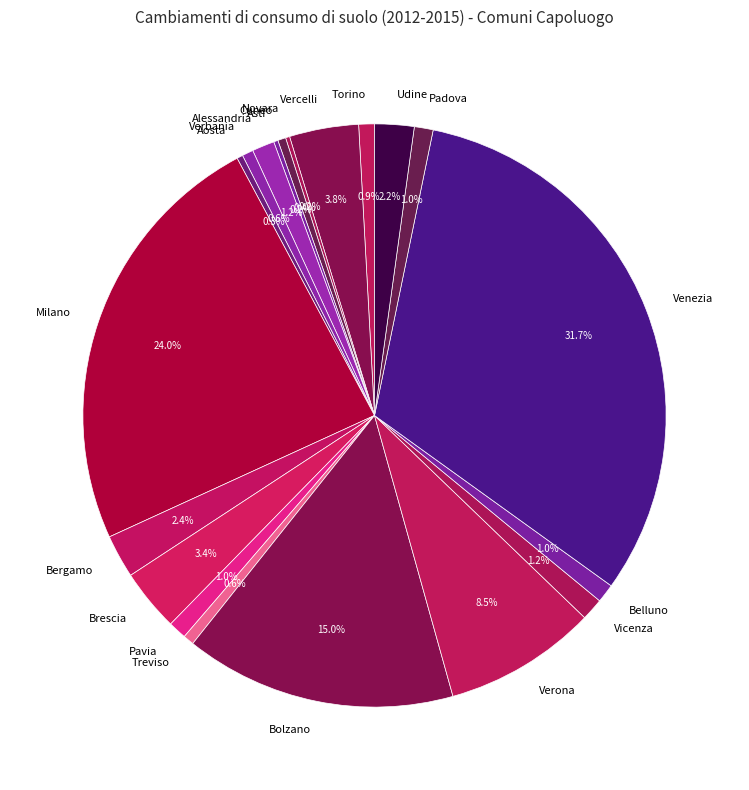

Which slice is the largest?

Venezia